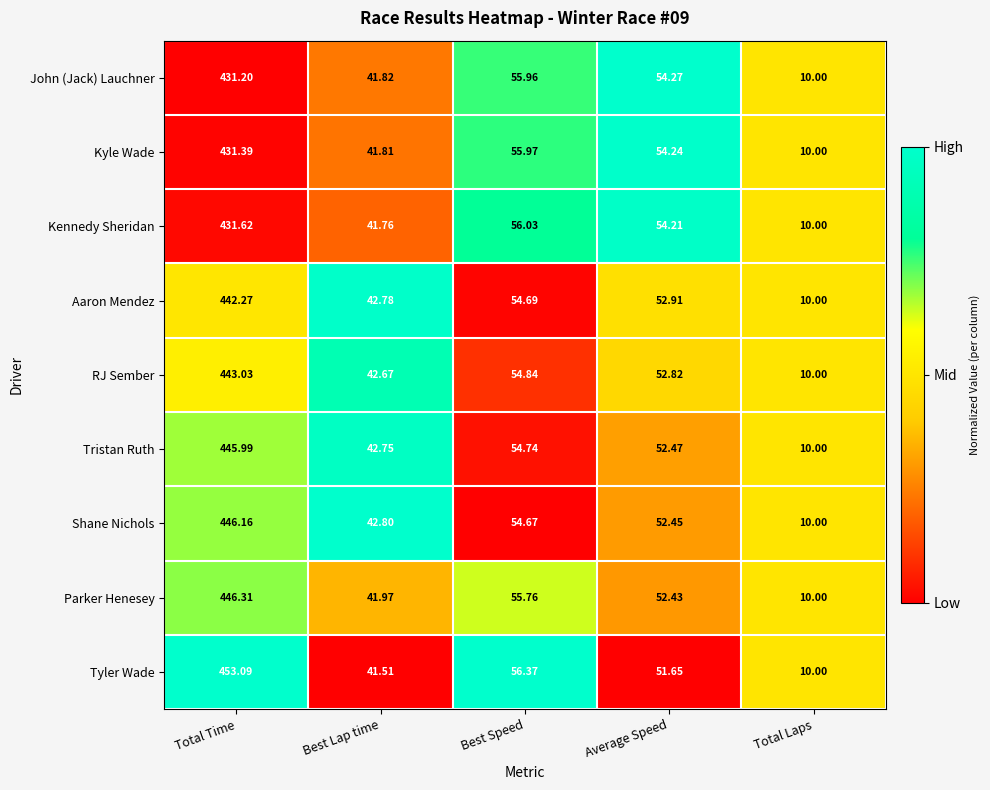

Which category has the highest value in the RJ Sember series?

Total Time